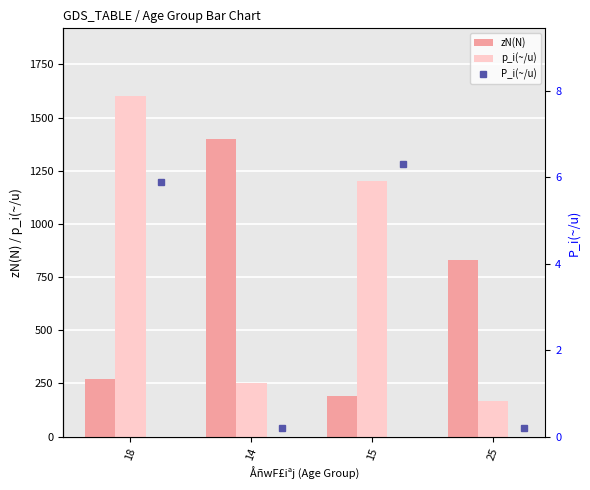

Is it true that P_i(~/u) equals 0.2 at 25?

True